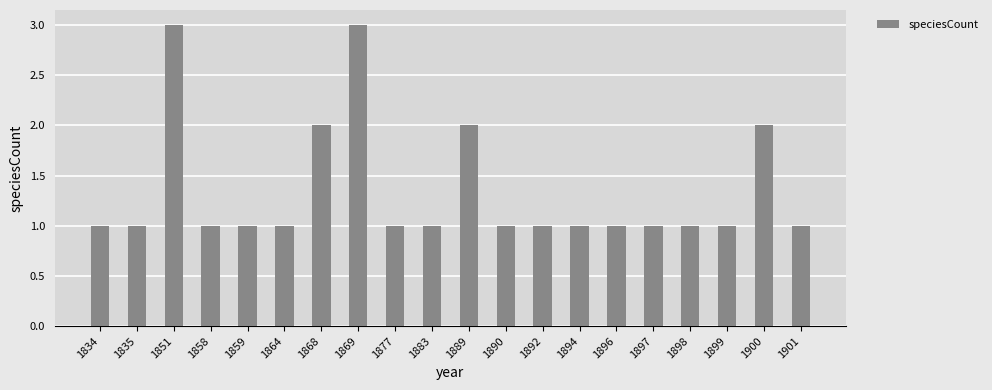

How many data points does each series have?

20